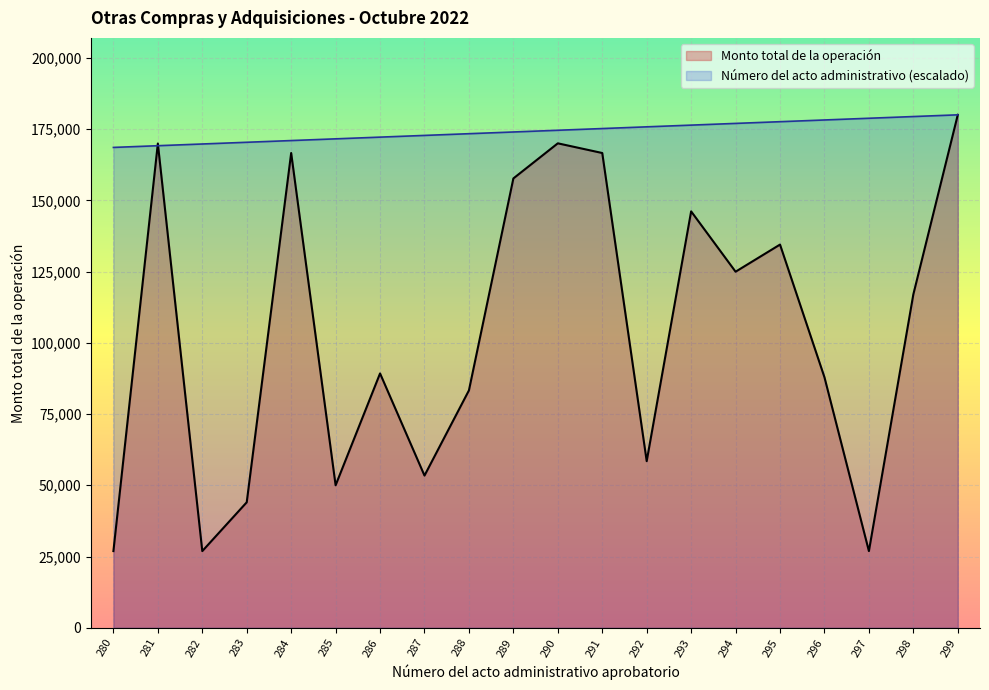

Where do Número del acto administrativo and Monto total de la operación first cross each other?

280 and 281